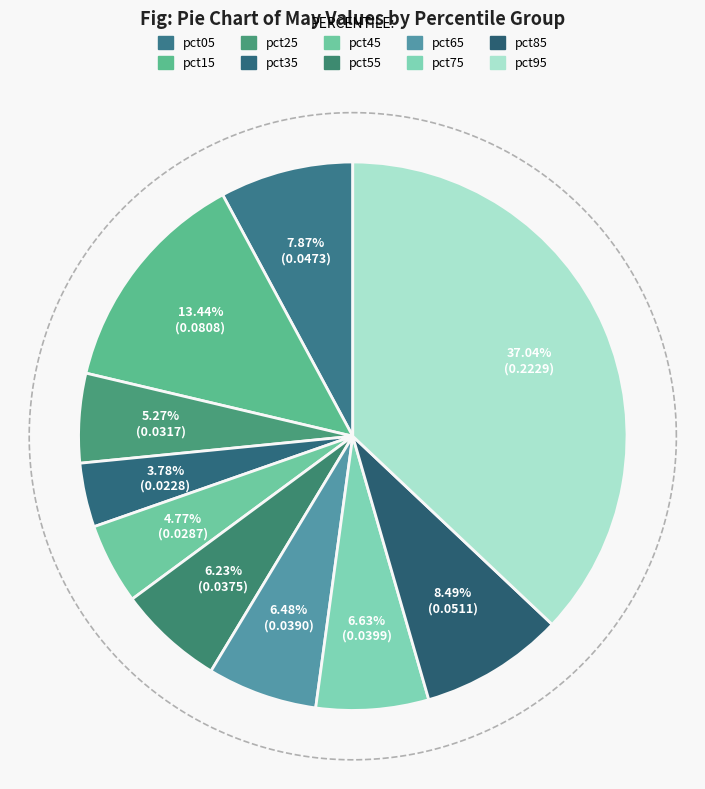

Which has a higher value, pct35 or pct95?

pct95